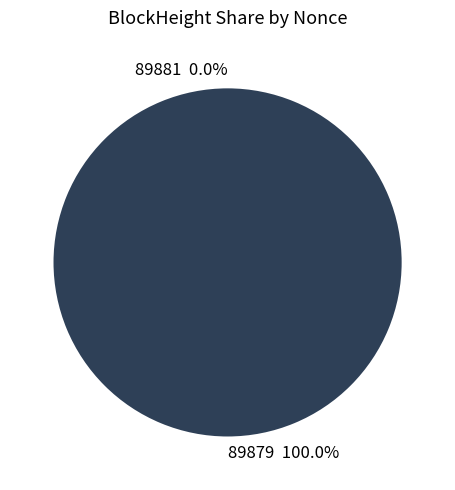

Does any single category account for the majority?

Yes